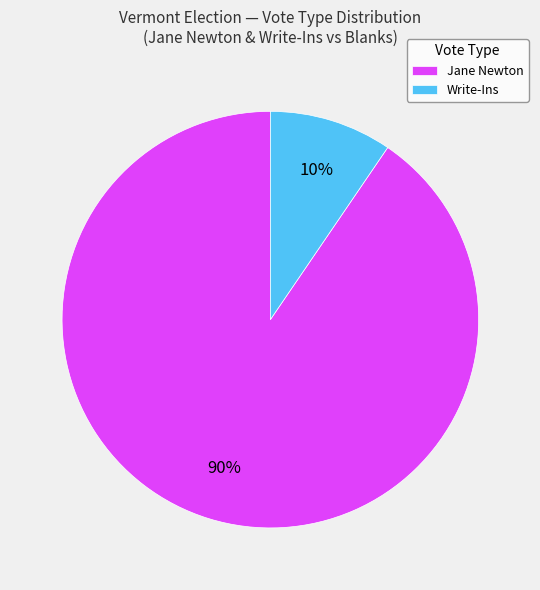

Which category has the biggest portion of the pie?

Jane Newton